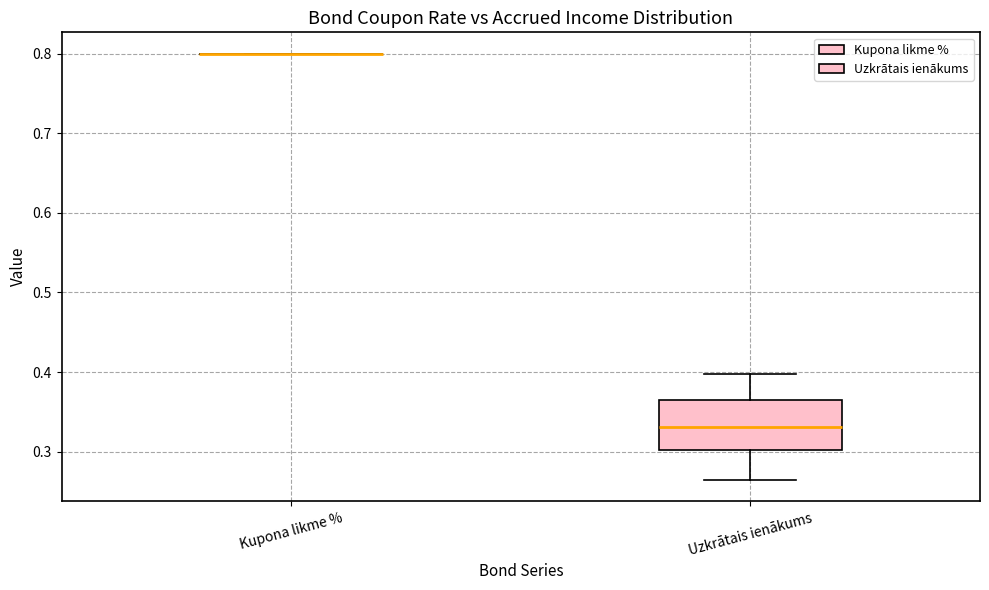

Reading left to right, read every box against the y-axis: the position of its median line, the range the box covers, and the ends of its whiskers. The values are not printed on the chart, so give them approximately, as read against the axis.

Kupona likme %: box collapsed to a line at 0.80, whiskers 0.80 to 0.80
Uzkrātais ienākums: median 0.33, box 0.30 to 0.37, whiskers 0.26 to 0.40